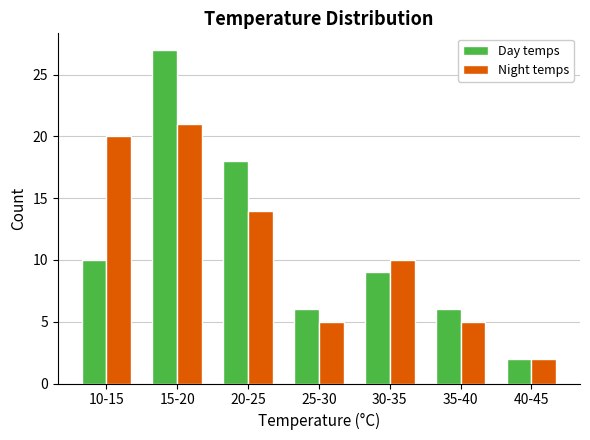

Reading left to right, transcribe all the data shown in this chart.

Day temps: 10-15=10	15-20=27	20-25=18	25-30=6	30-35=9	35-40=6	40-45=2
Night temps: 10-15=20	15-20=21	20-25=14	25-30=5	30-35=10	35-40=5	40-45=2